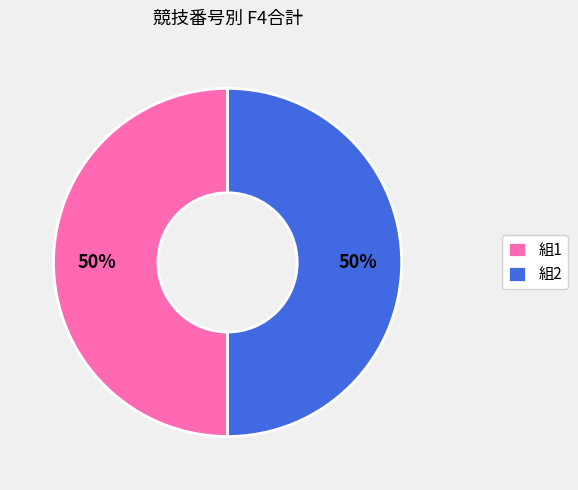

Is the sum of 組2 and 組1 greater than half?

Yes